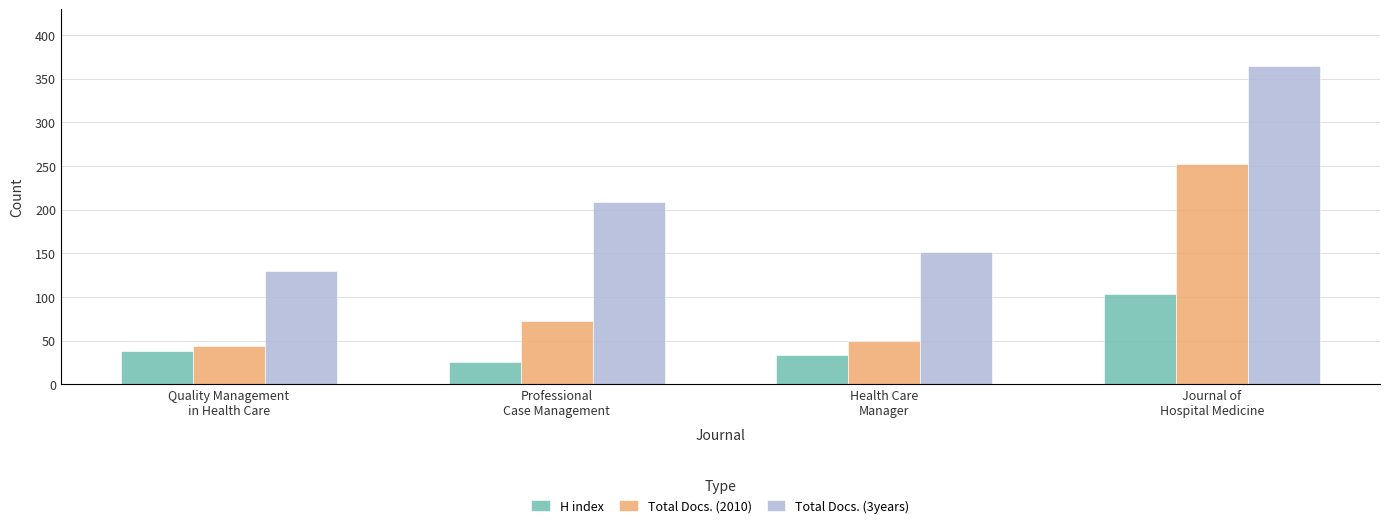

Rank the series at Quality Management
in Health Care from lowest to highest value.

H index, Total Docs. (2010), Total Docs. (3years)